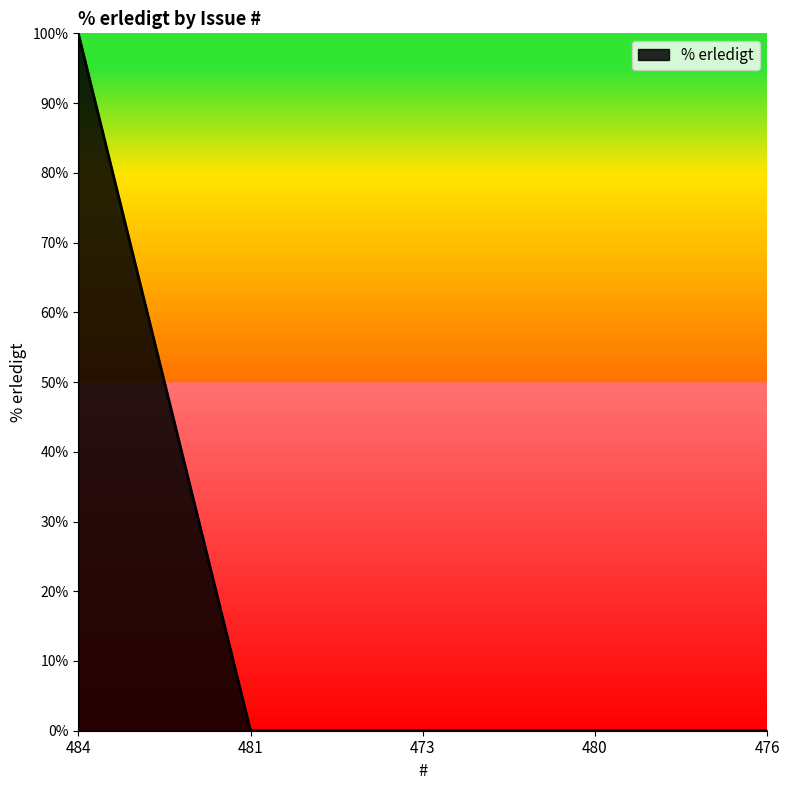

Is it true that the value at 484 is 45?

False